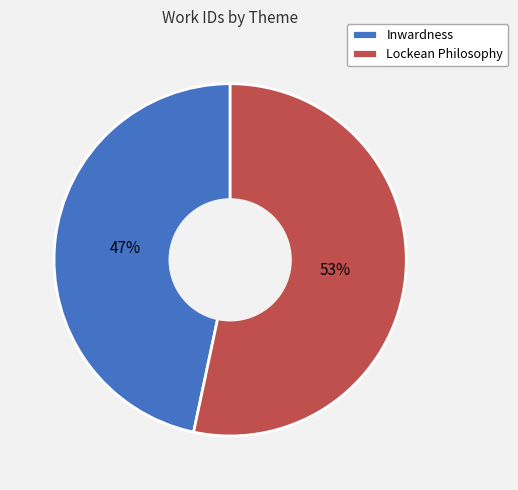

To the nearest percent, what is the combined percentage of Lockean Philosophy and Inwardness?

100%